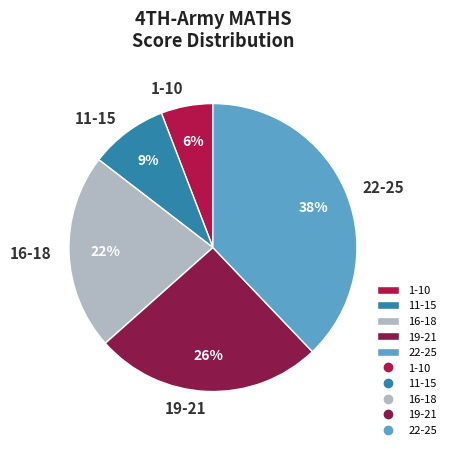

What percentage is the 16-18 slice, to the nearest percent?

22%